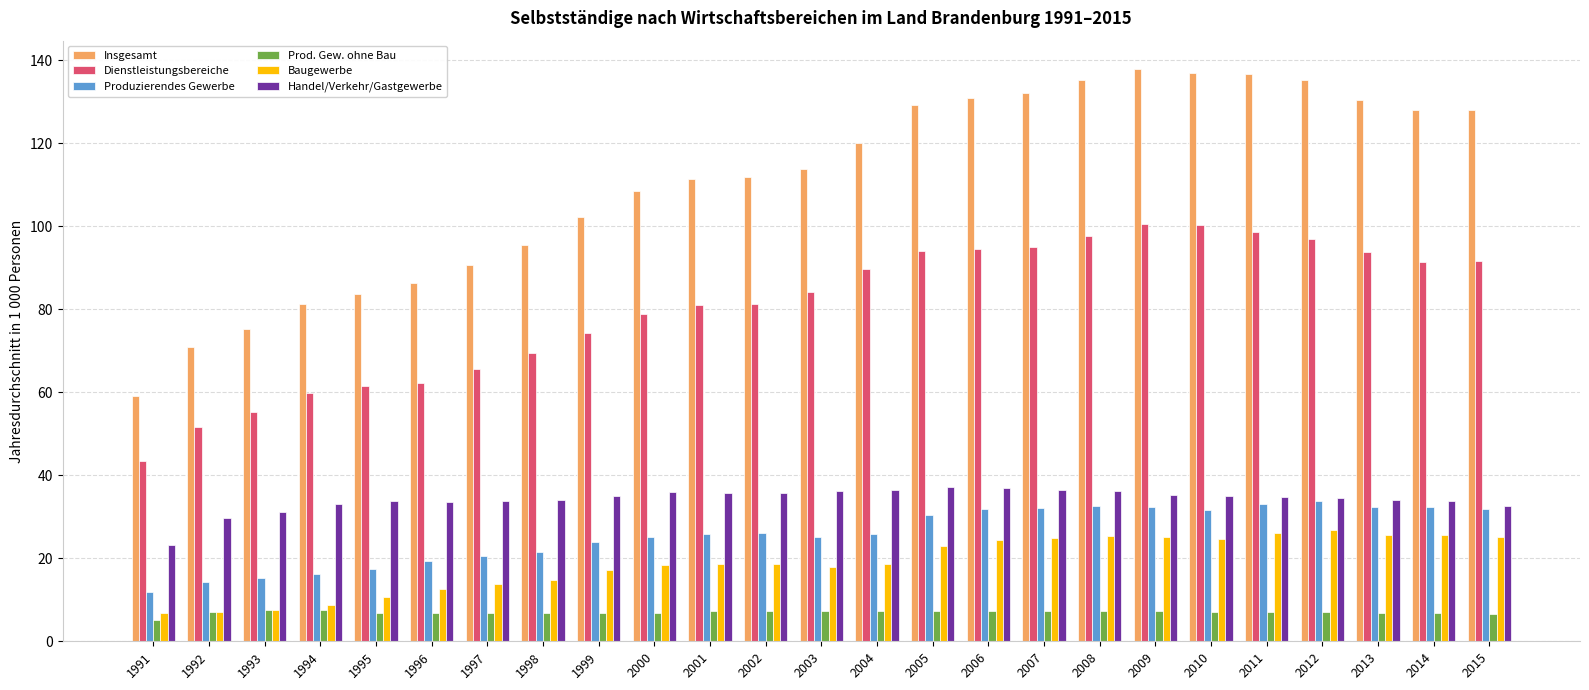

True or false: Baugewerbe has a value of 42.7 at 2012.

False